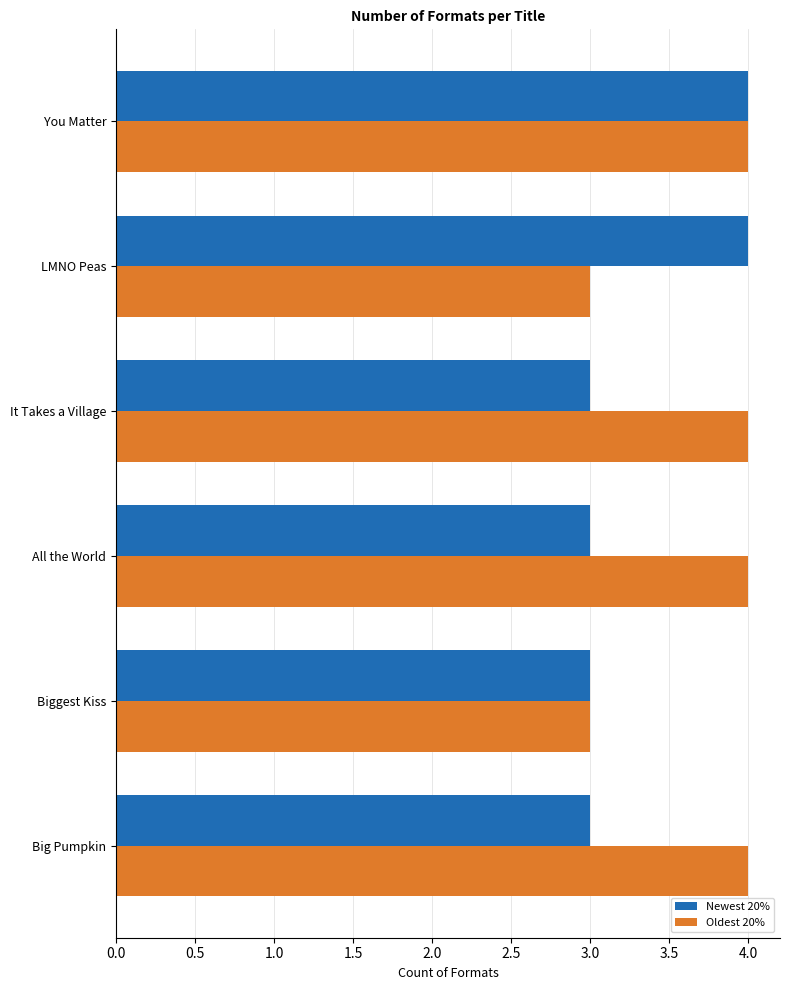

Is it true that Newest 20% equals 2 at LMNO Peas?

False